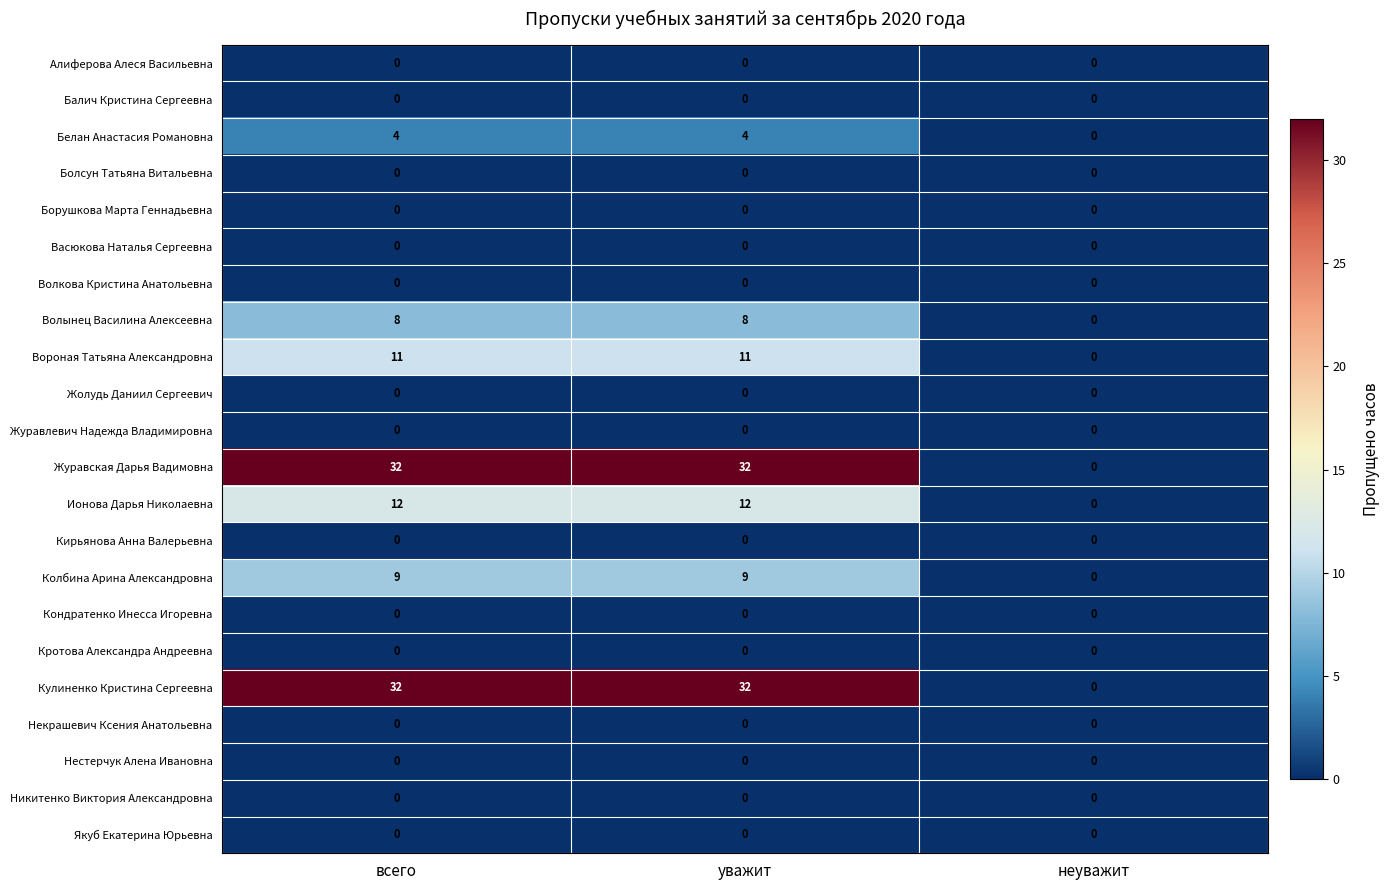

What is the total value across all series at уважит?

108